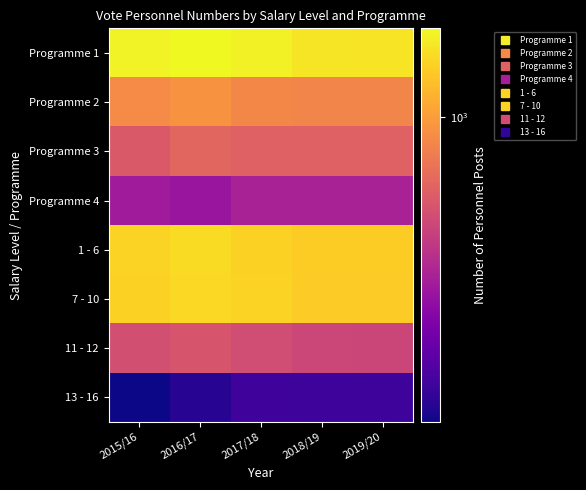

What is the difference between the highest and lowest values at 2016/17?

1632